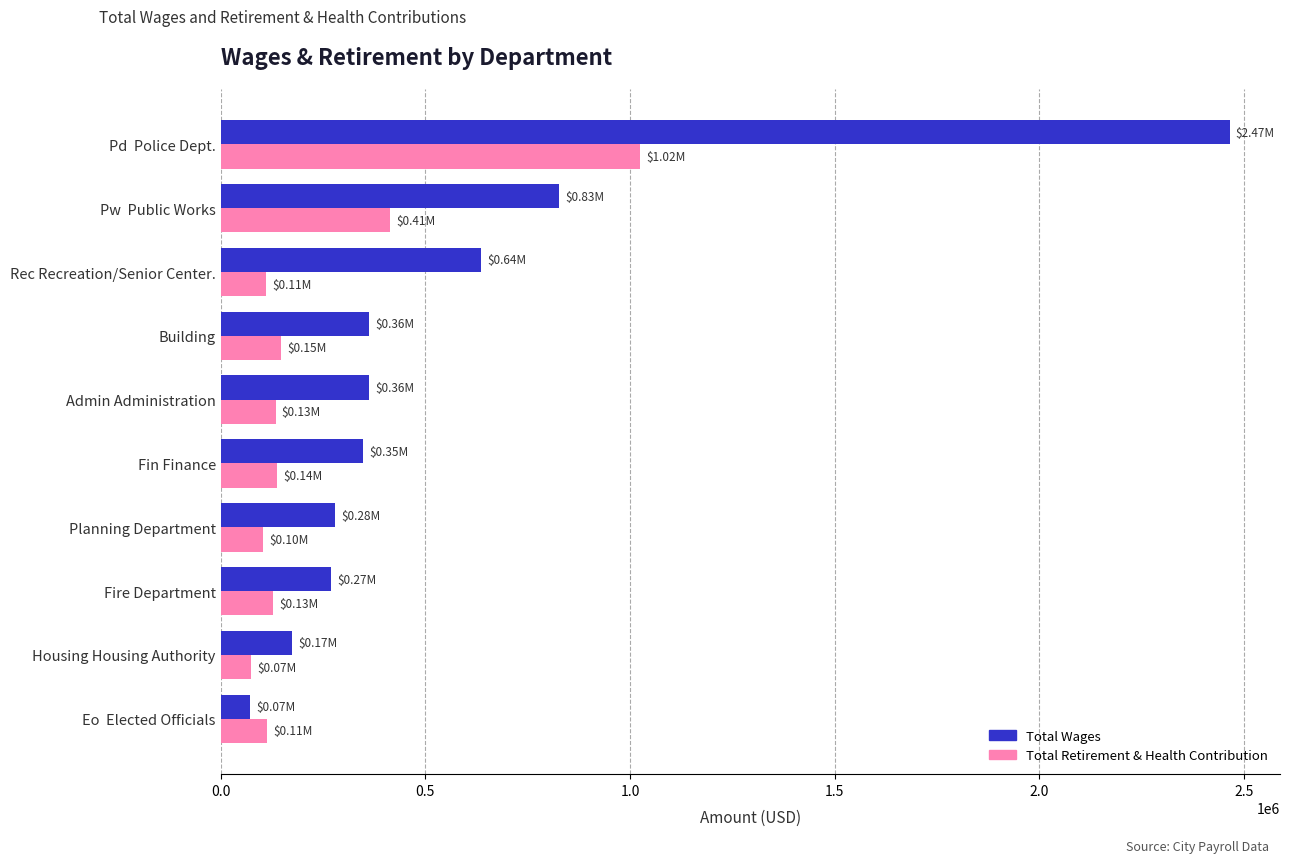

Which series changed the most between Building and Pd  Police Dept.?

Total Wages